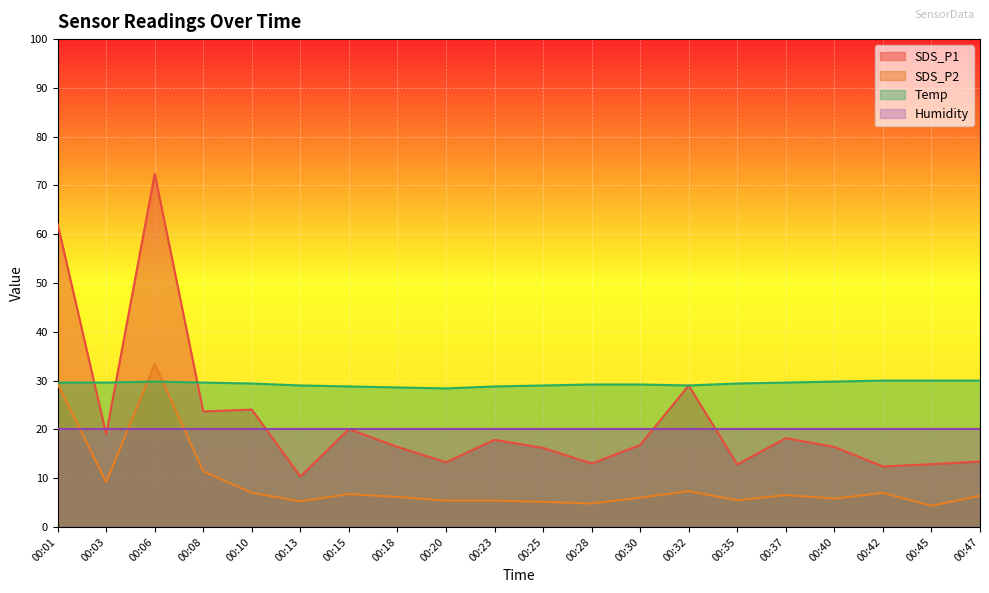

True or false: SDS_P1 and SDS_P2 intersect in this chart.

False